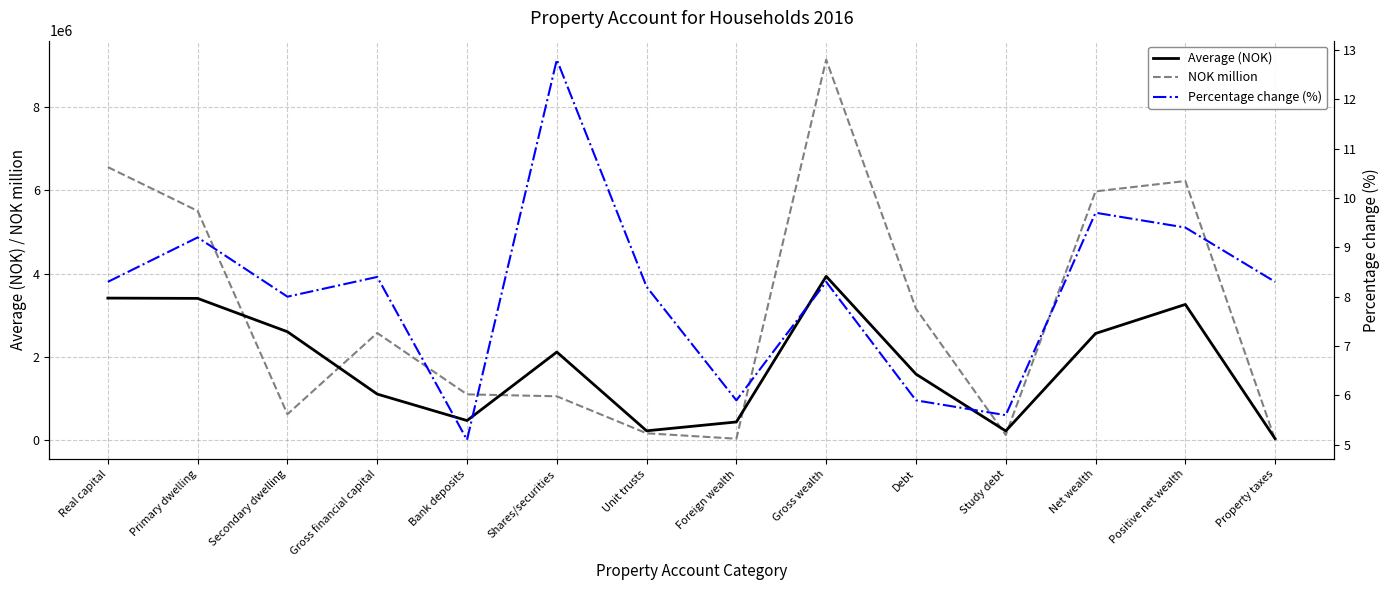

Where is the first local maximum for NOK million?

Gross financial capital